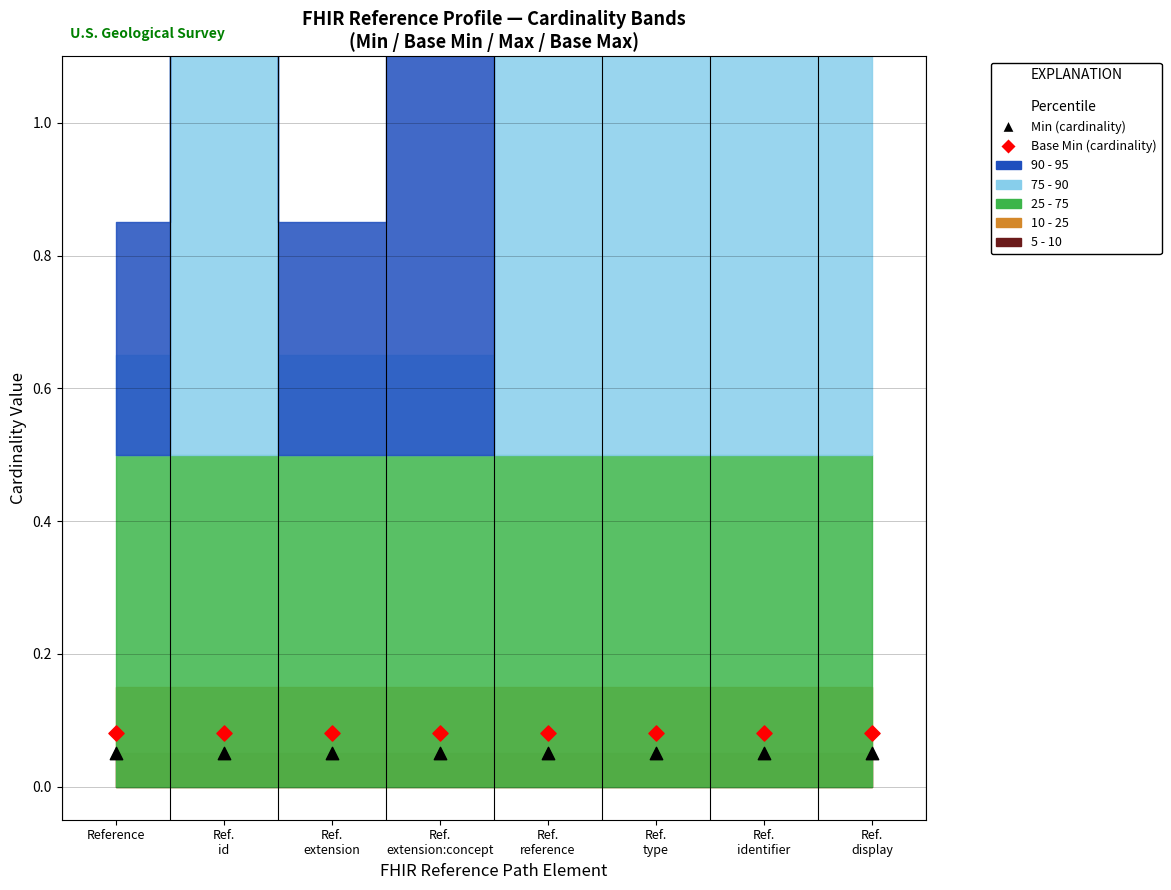

Which series has the largest Y range (max minus min)?

Min (cardinality)